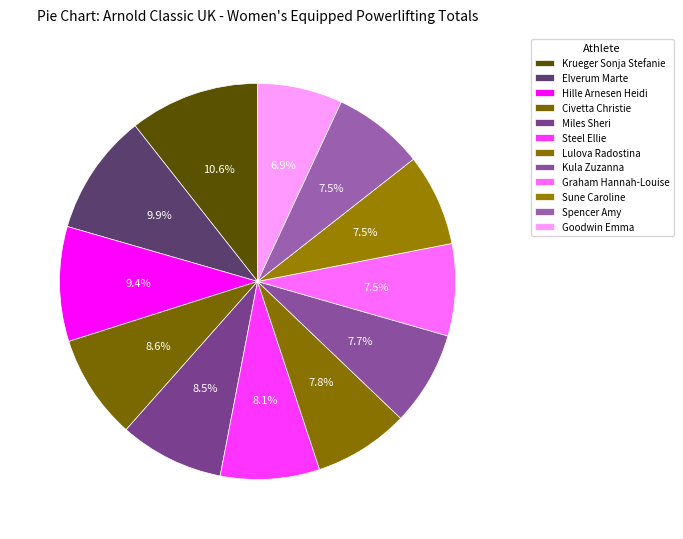

Is there any slice that represents more than half of the pie?

No